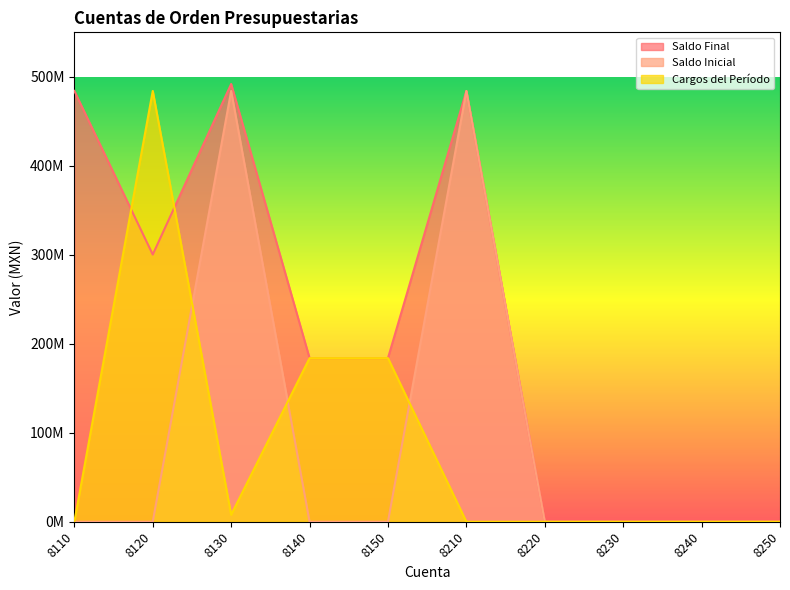

Which category has the highest value in the Saldo Inicial series?

8210